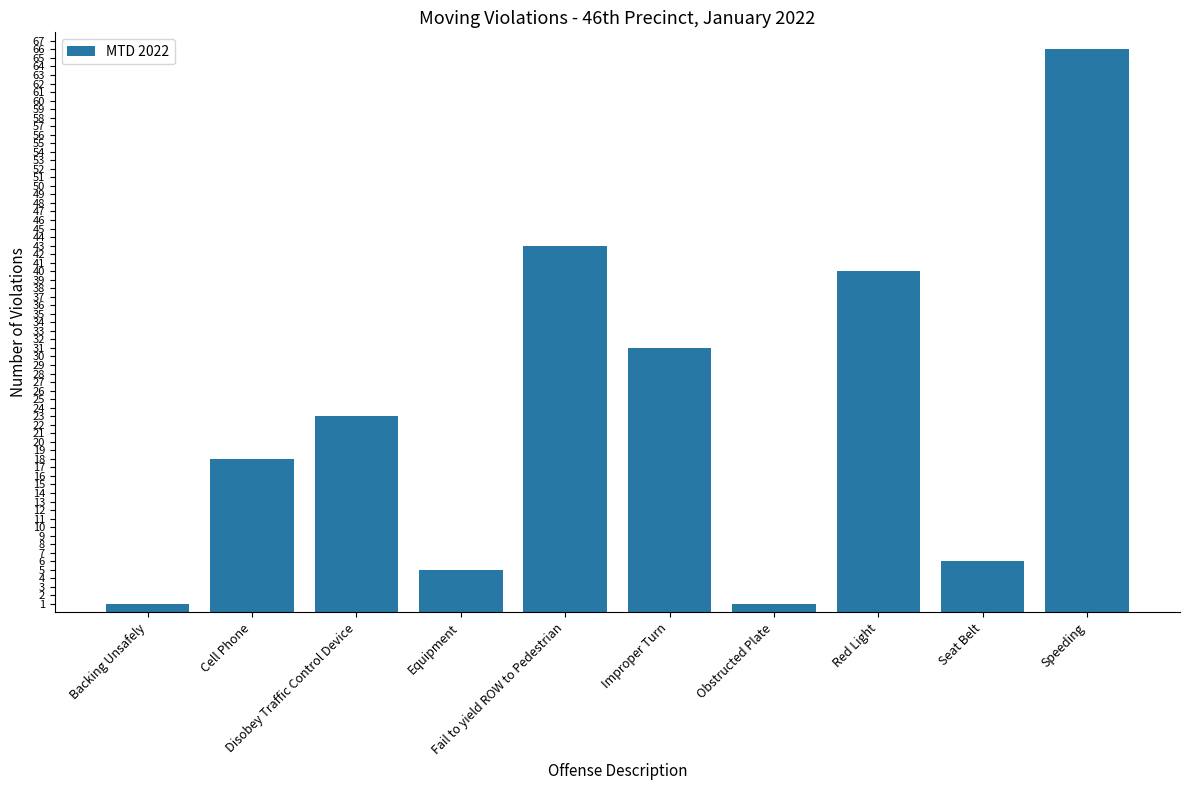

Reading right to left, what are all the values shown in this chart?

66	6	40	1	31	43	5	23	18	1